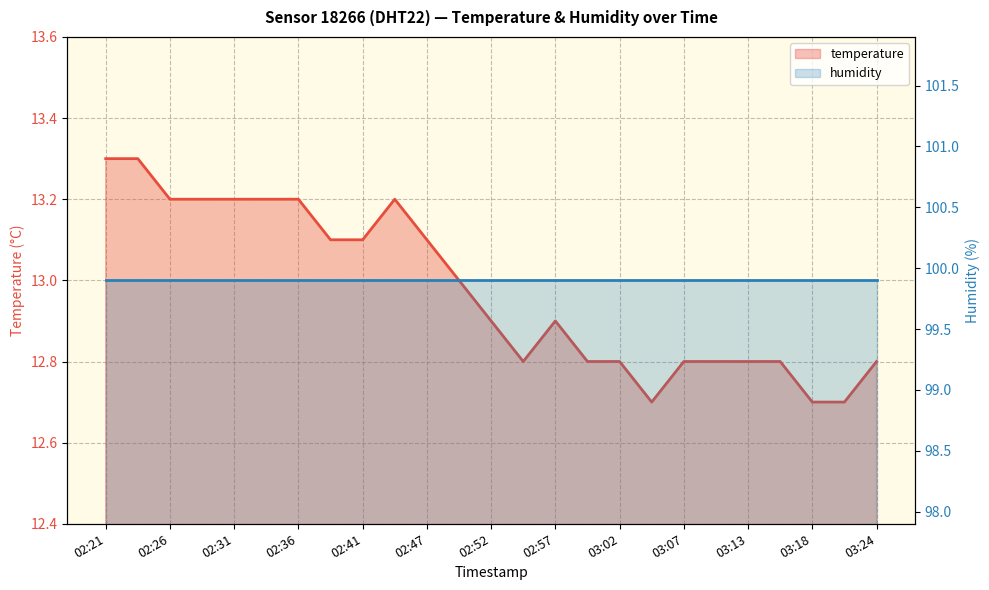

What is the difference between the values at 02:21 and 02:26?

0.1